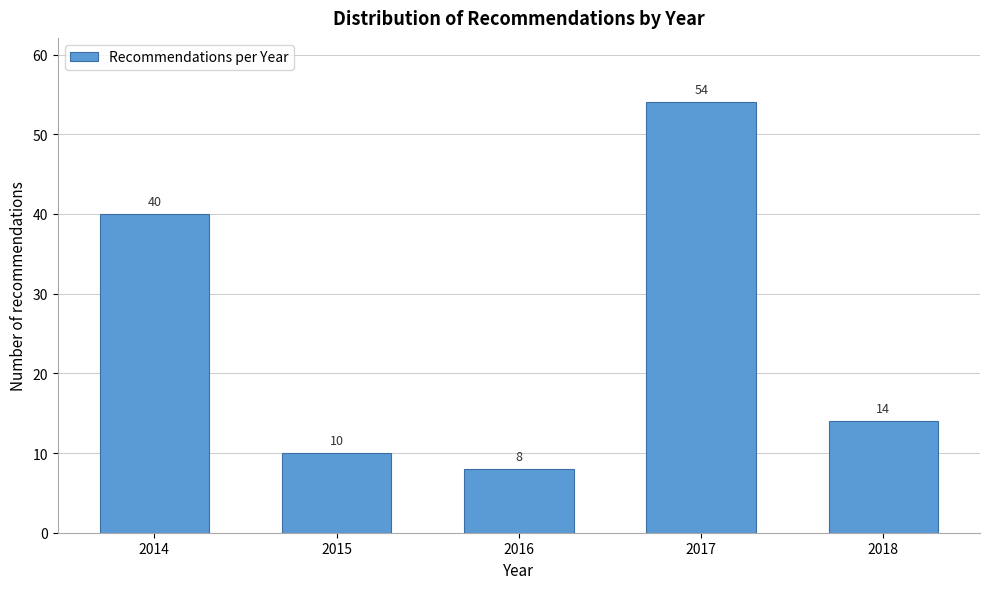

Reading left to right, extract all data points from this chart.

2014=40	2015=10	2016=8	2017=54	2018=14